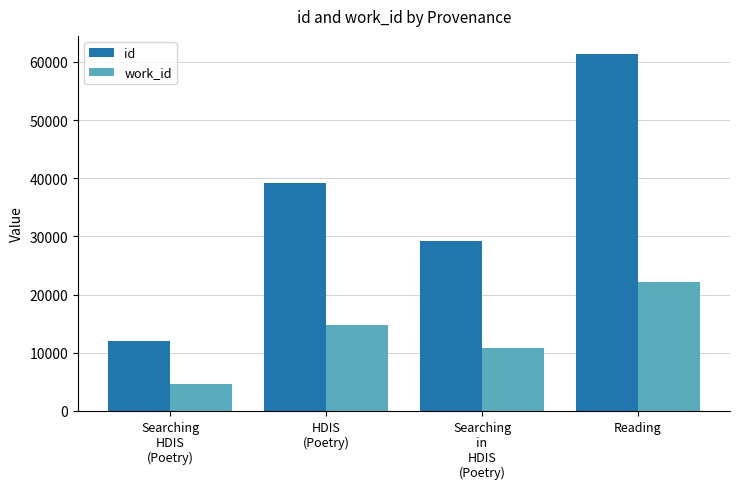

What is the difference between the maximum and minimum values in the work_id series?

17629